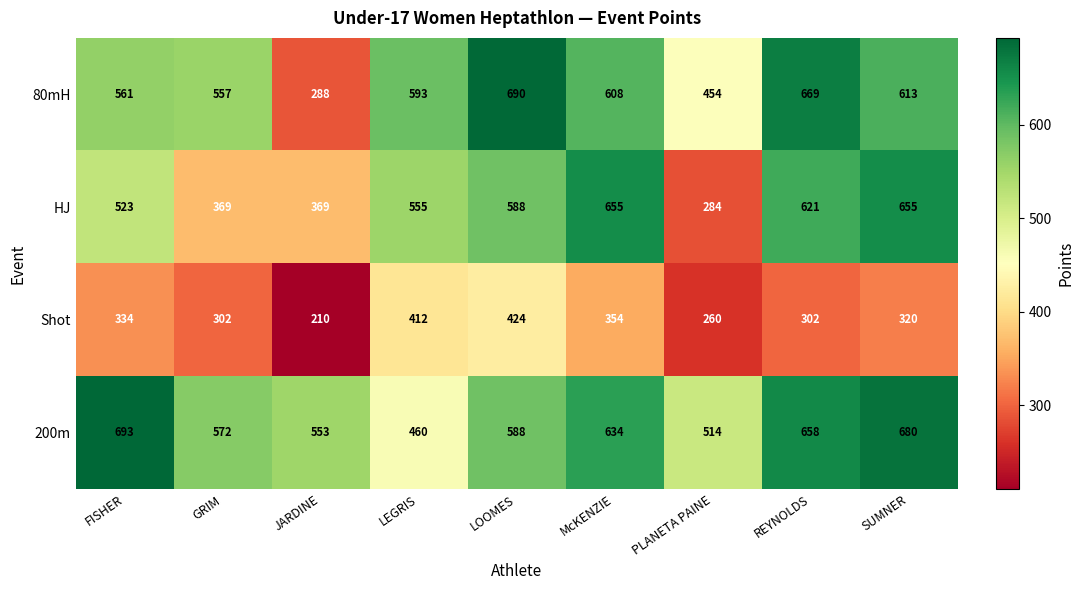

Which series has the widest spread of values?

80mH